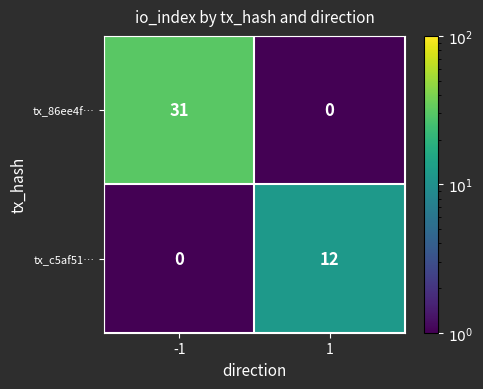

Between -1 and 1, which series saw the biggest shift?

tx_86ee4f…